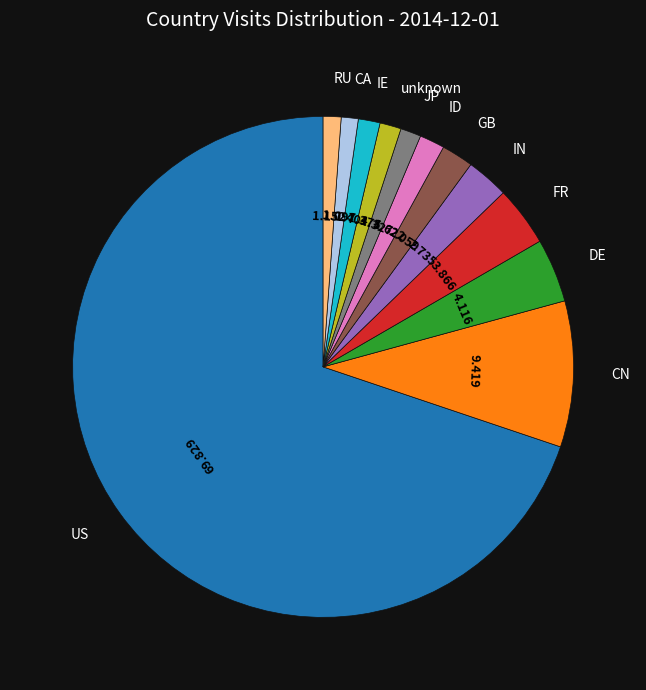

Is there any slice that represents more than half of the pie?

Yes